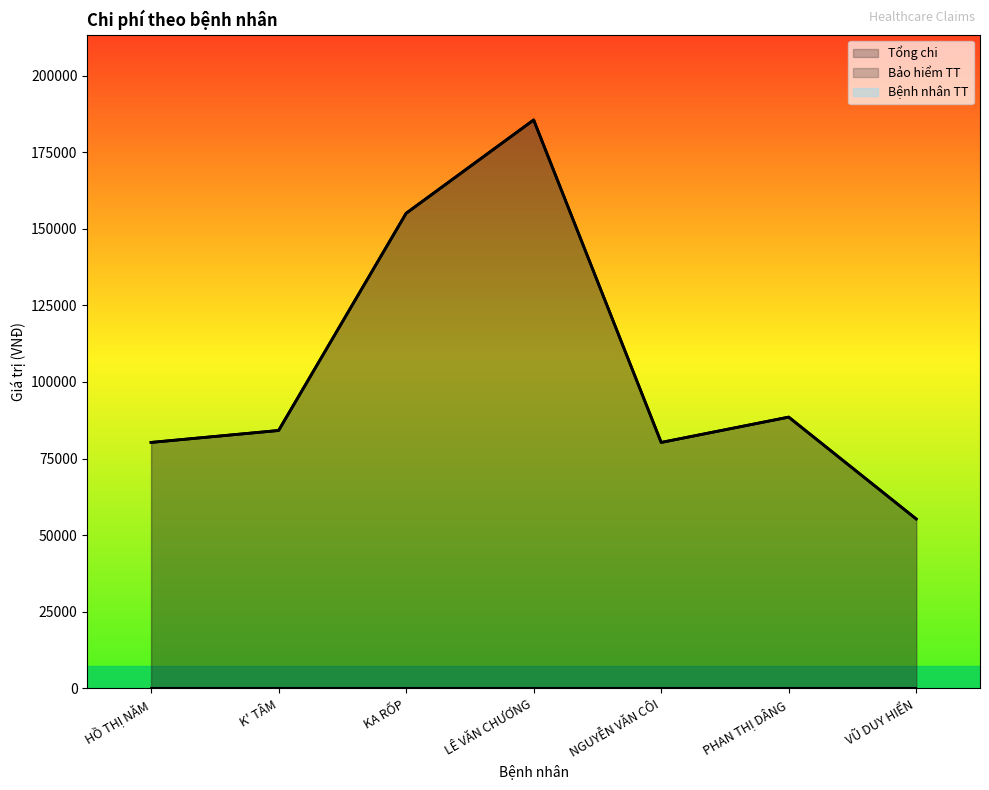

How many data points does each series have?

7